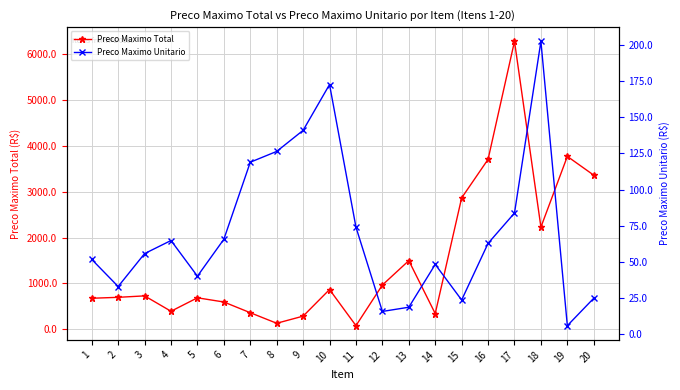

List the labels in order of Preco Maximo Unitario value, smallest first.

19, 12, 13, 15, 20, 2, 5, 14, 1, 3, 16, 4, 6, 11, 17, 7, 8, 9, 10, 18